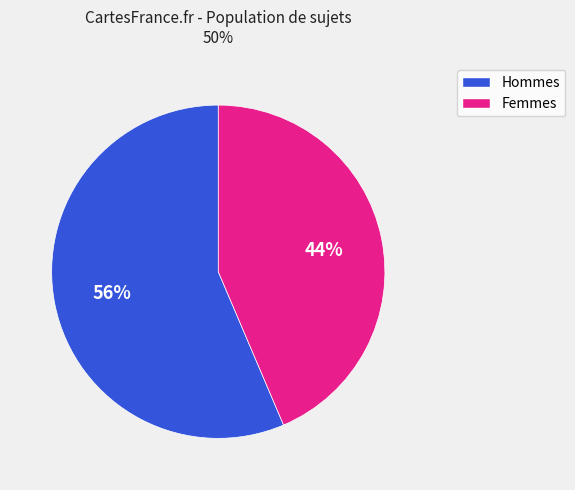

True or false: Femmes accounts for 44% of the total.

True